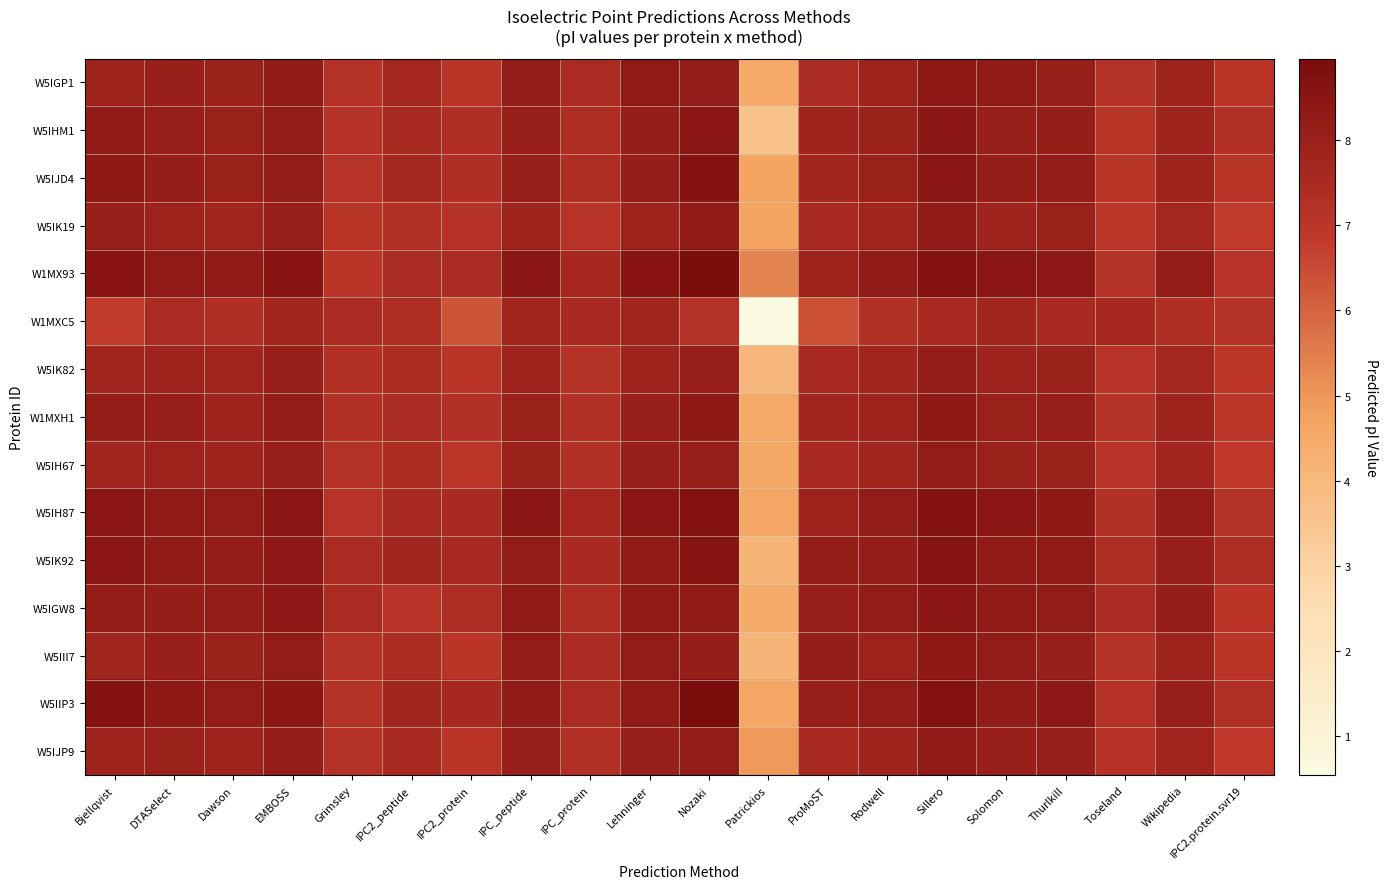

Which has a higher value, Grimsley or EMBOSS?

EMBOSS